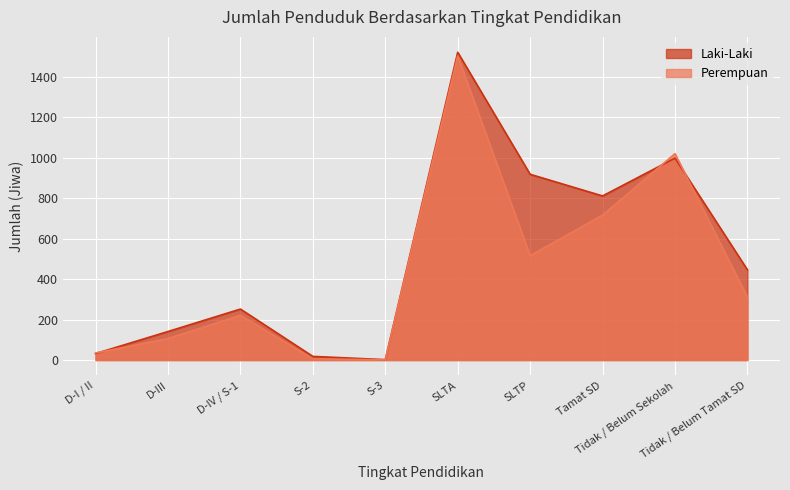

The value of Perempuan at S-2 is 6. True or false?

True